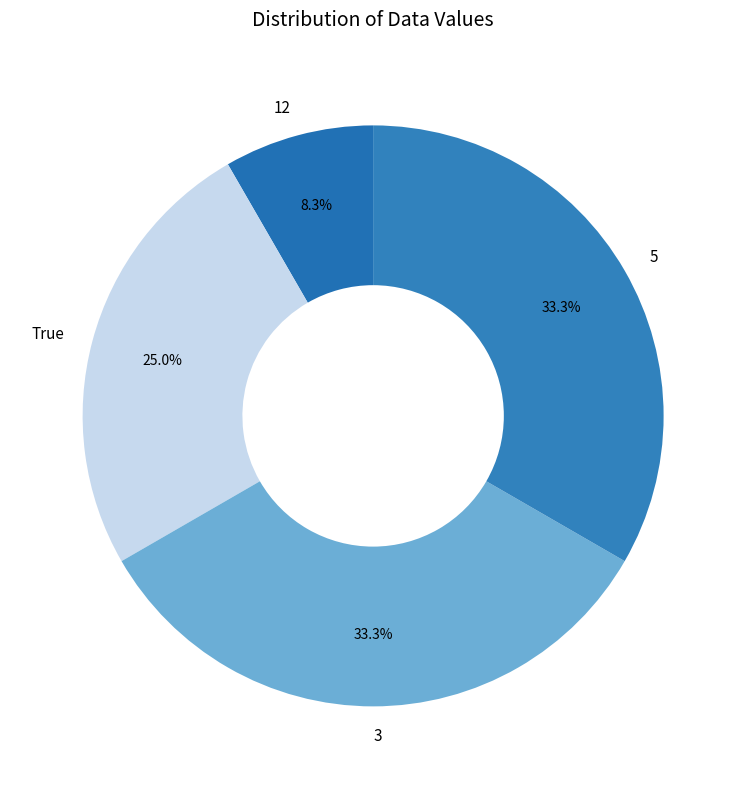

Does True account for over 50% of the chart?

No